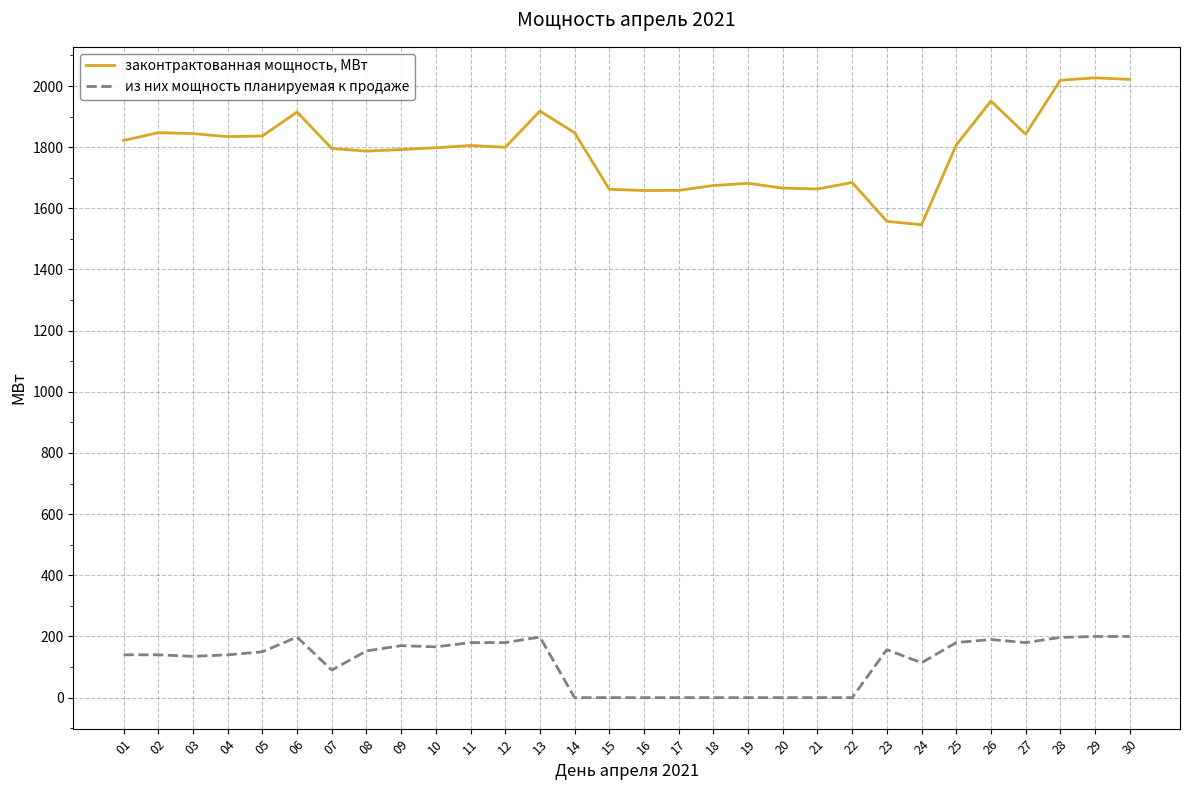

Which series has the largest total across all categories?

законтрактованная мощность, МВт